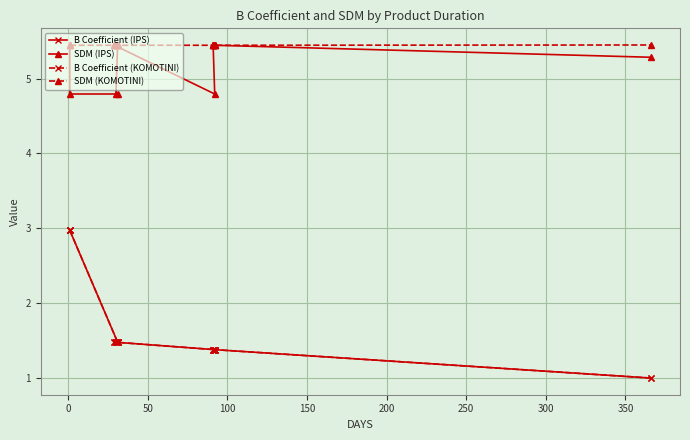

What is the difference between the maximum and minimum values in the B Coefficient (IPS) series?

2.0